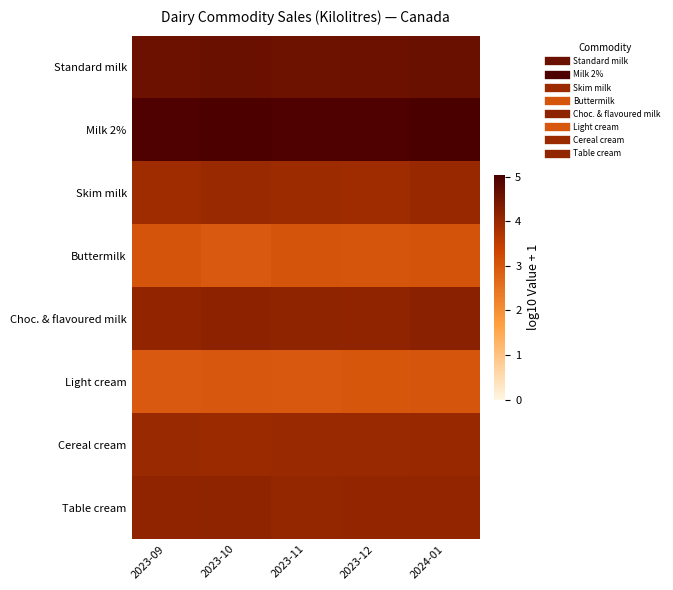

What is the total value across all series at 2023-11?

31.8